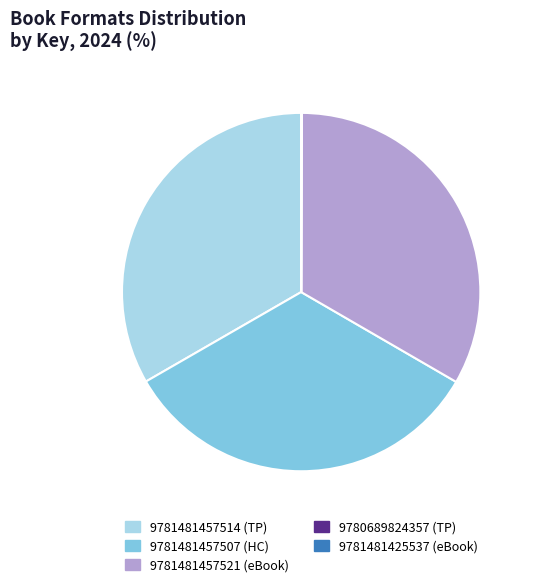

Is there a majority slice in this chart?

No